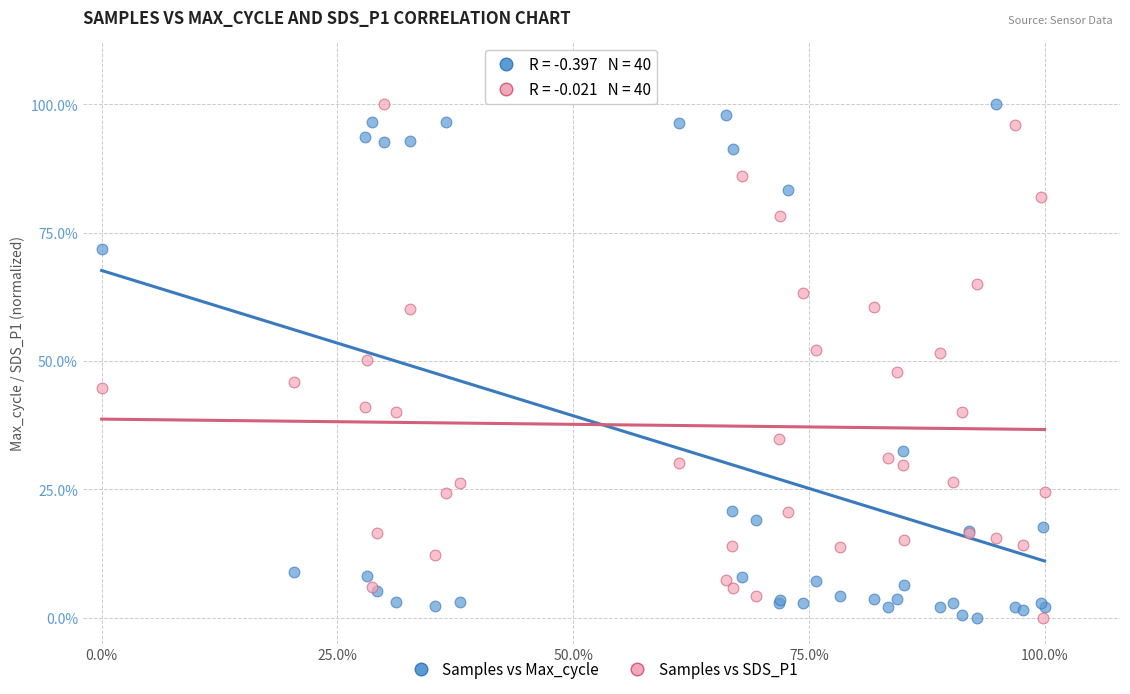

What are all the series names shown in the legend?

Samples vs Max_cycle, Samples vs SDS_P1